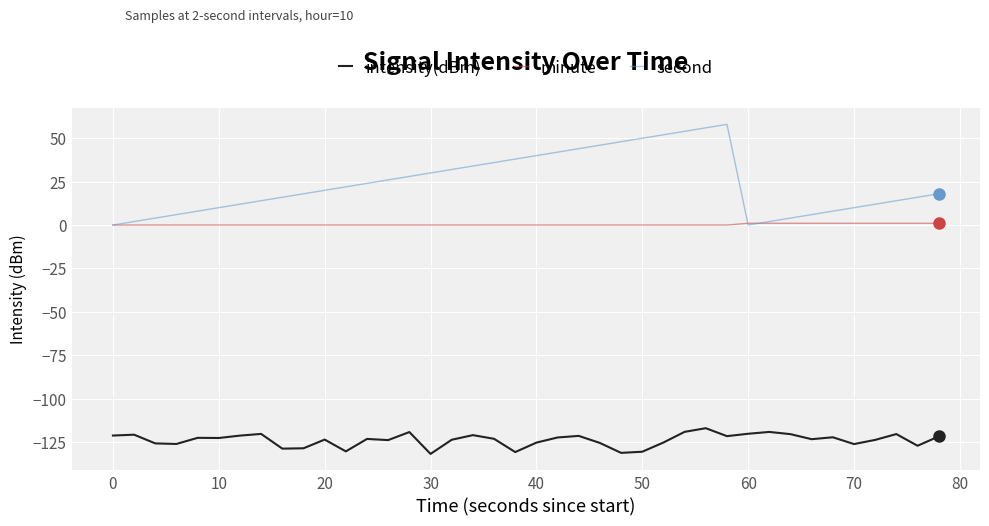

What is the sum of all minute values?

10.0